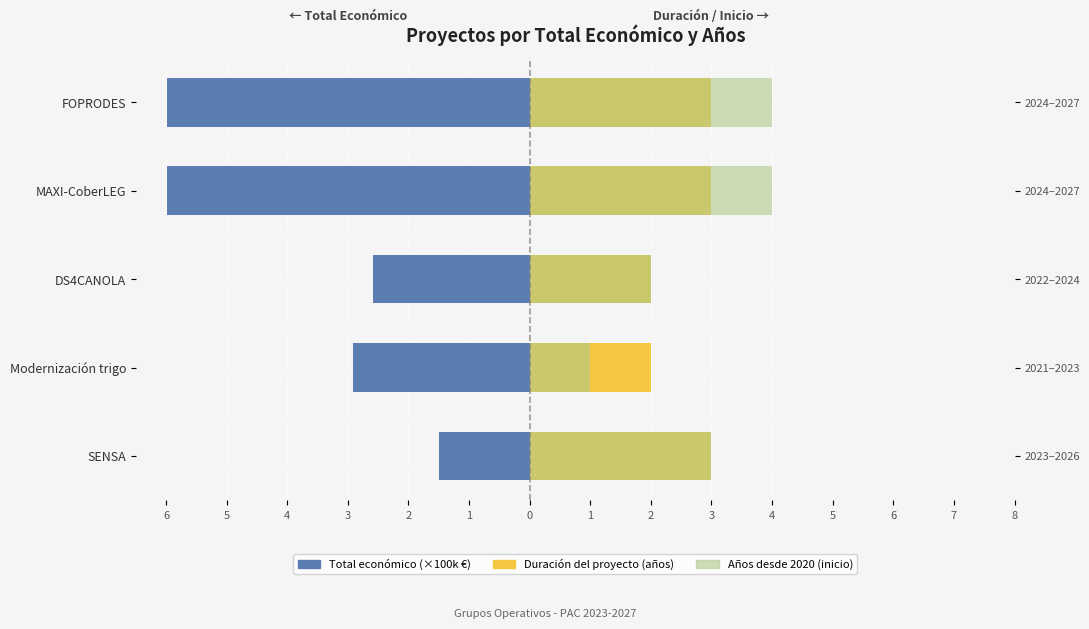

Count the Años desde 2020 (inicio) values in the range 2 to 4.

4